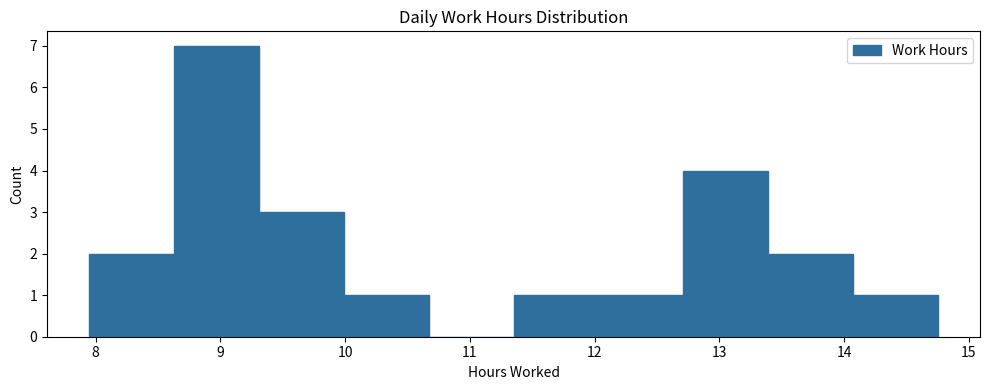

Reading left to right, list every bar in this chart as the range it spans on the x-axis followed by its height. Neither the bar edges nor the heights are printed on the chart, so give them approximately, as read against the axes.

7.95 to 8.63: 2
8.63 to 9.31: 7
9.31 to 9.99: 3
9.99 to 10.67: 1
10.67 to 11.35: 0
11.35 to 12.03: 1
12.03 to 12.71: 1
12.71 to 13.39: 4
13.39 to 14.07: 2
14.07 to 14.75: 1